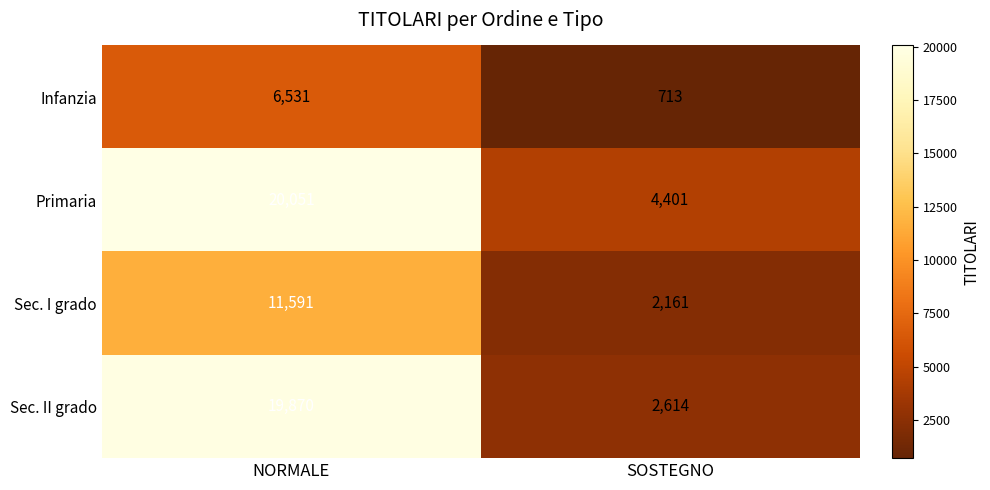

The Primaria series shows 1359 at SOSTEGNO. True or false?

False